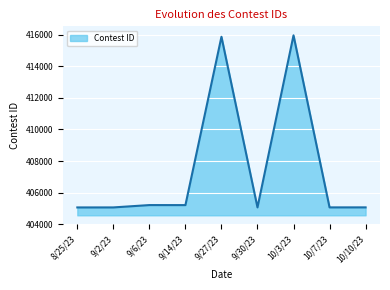

What is the difference between the values at 9/27/23 and 8/25/23?

10828